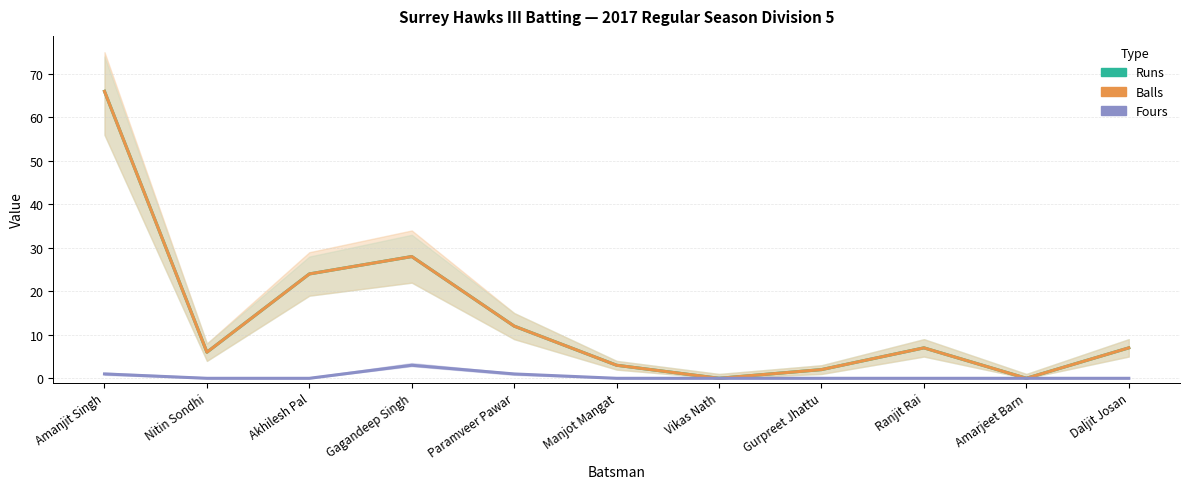

True or false: Runs has a value of 2 at Gurpreet Jhattu.

True